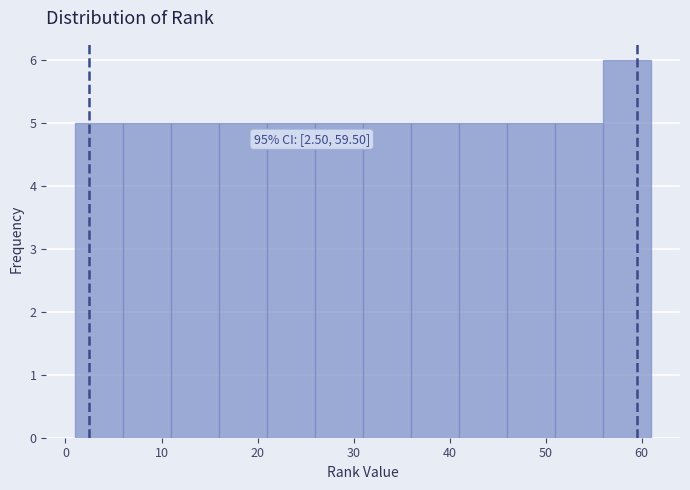

Which range on the x-axis has the tallest bar?

56 to 61